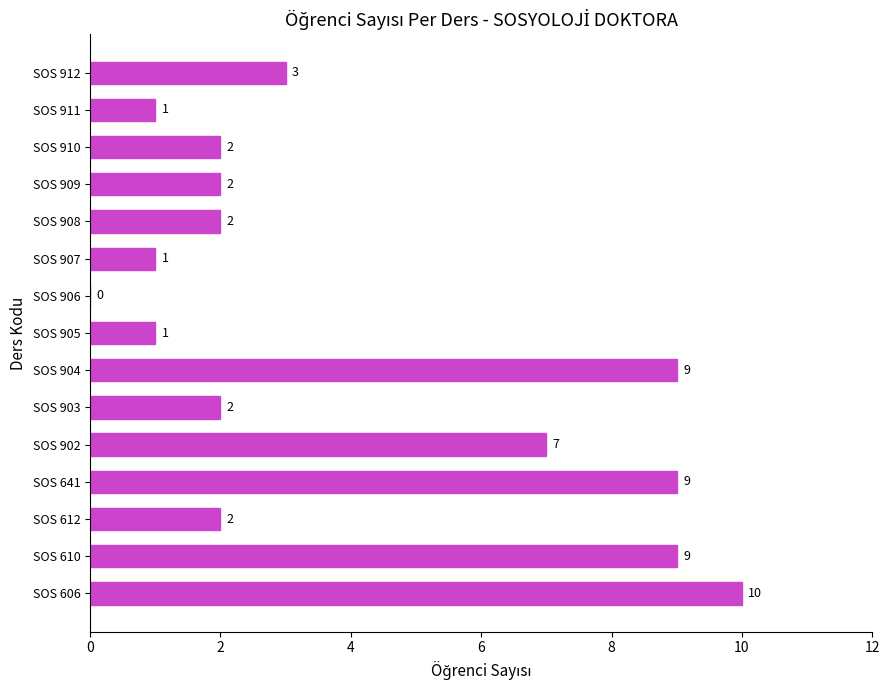

What is the average value?

4